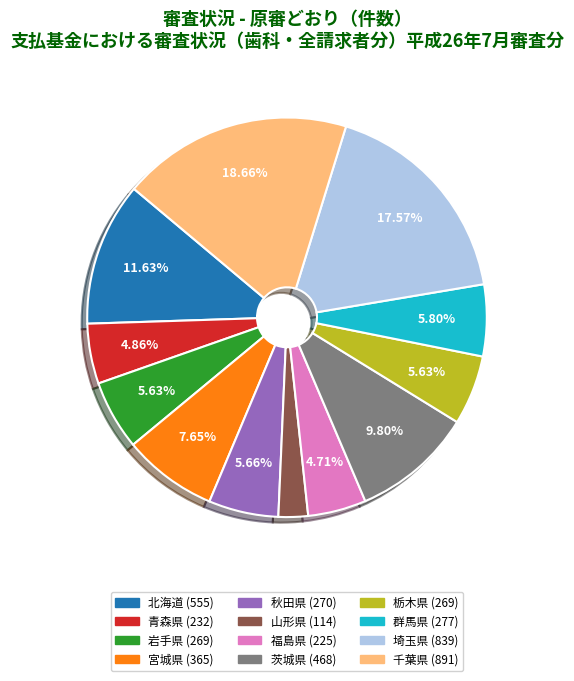

To the nearest percent, what is the average slice percentage?

8%